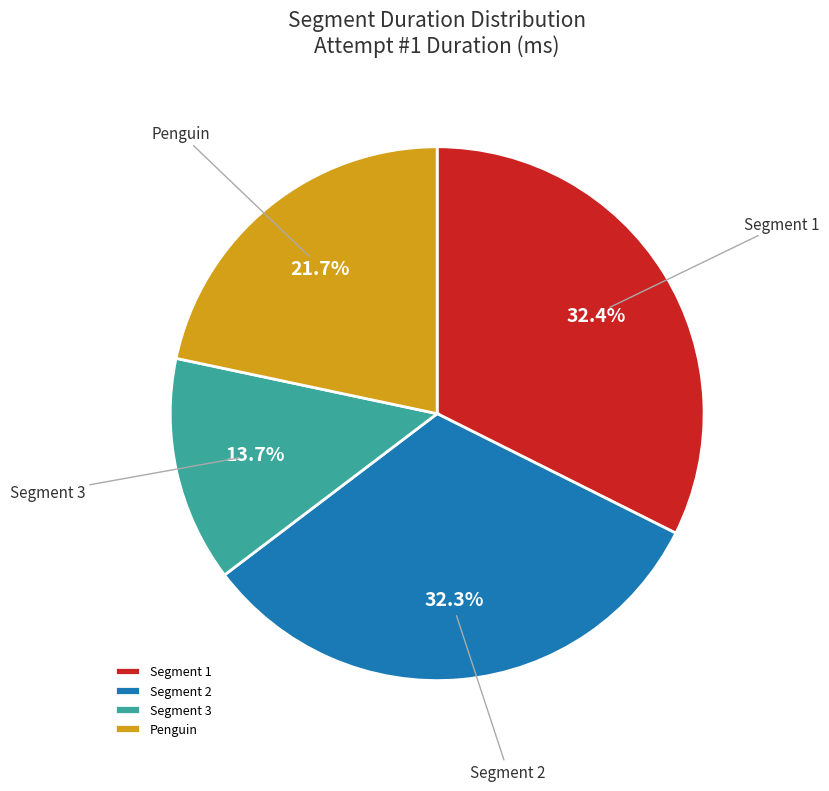

Between Segment 3 and Segment 1, which is larger?

Segment 1